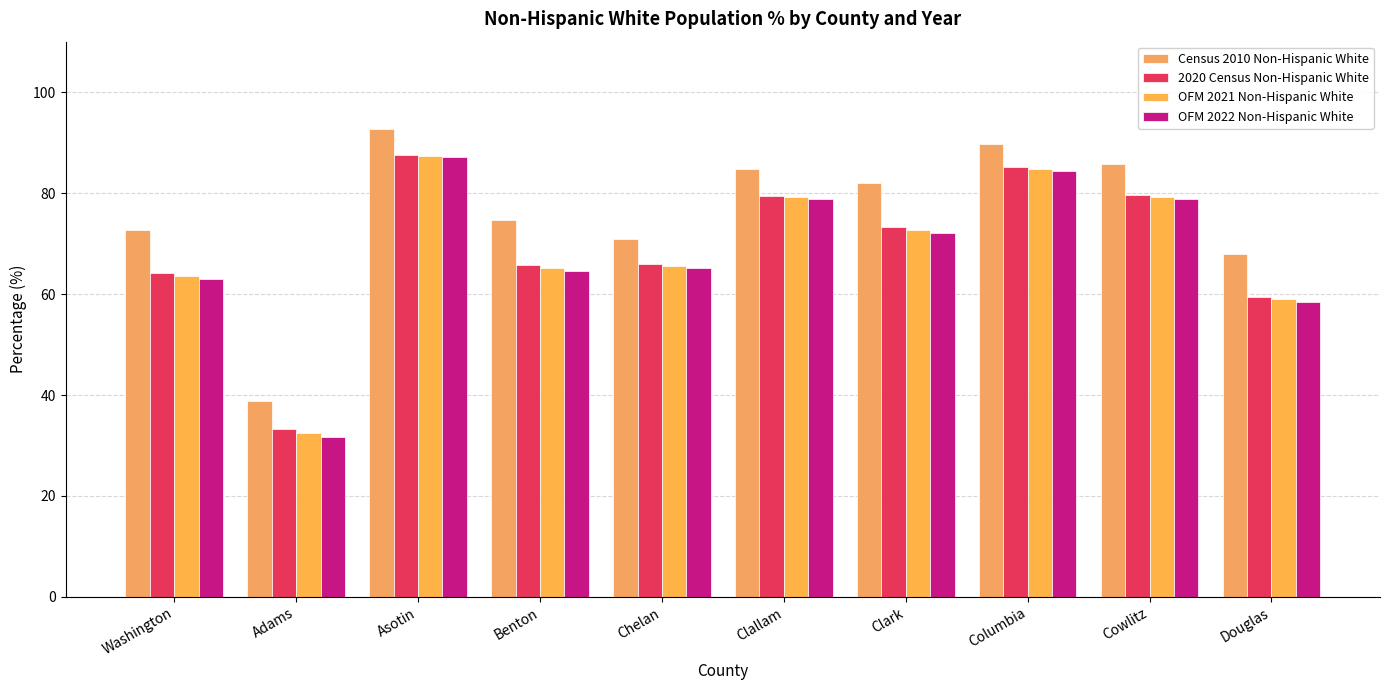

How many data points does each series have?

10